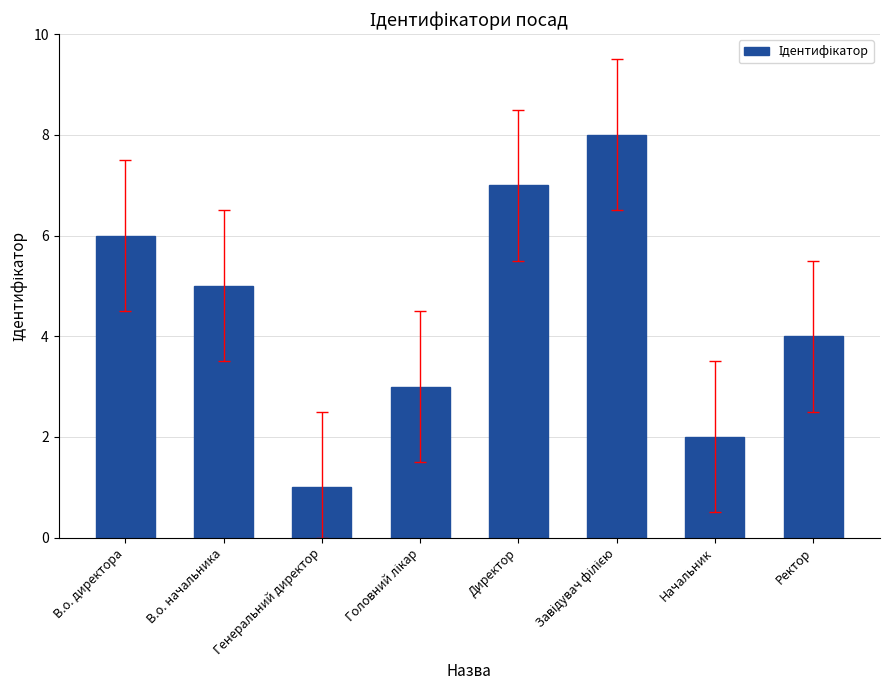

The chart shows a value of 4 at Ректор. True or false?

True